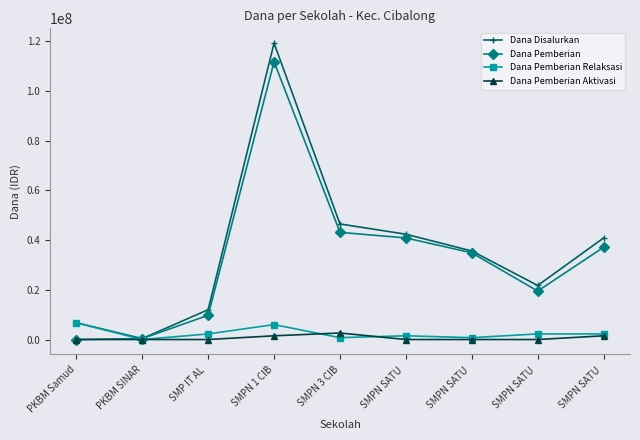

True or false: Dana Pemberian Relaksasi and Dana Disalurkan cross at least once.

False